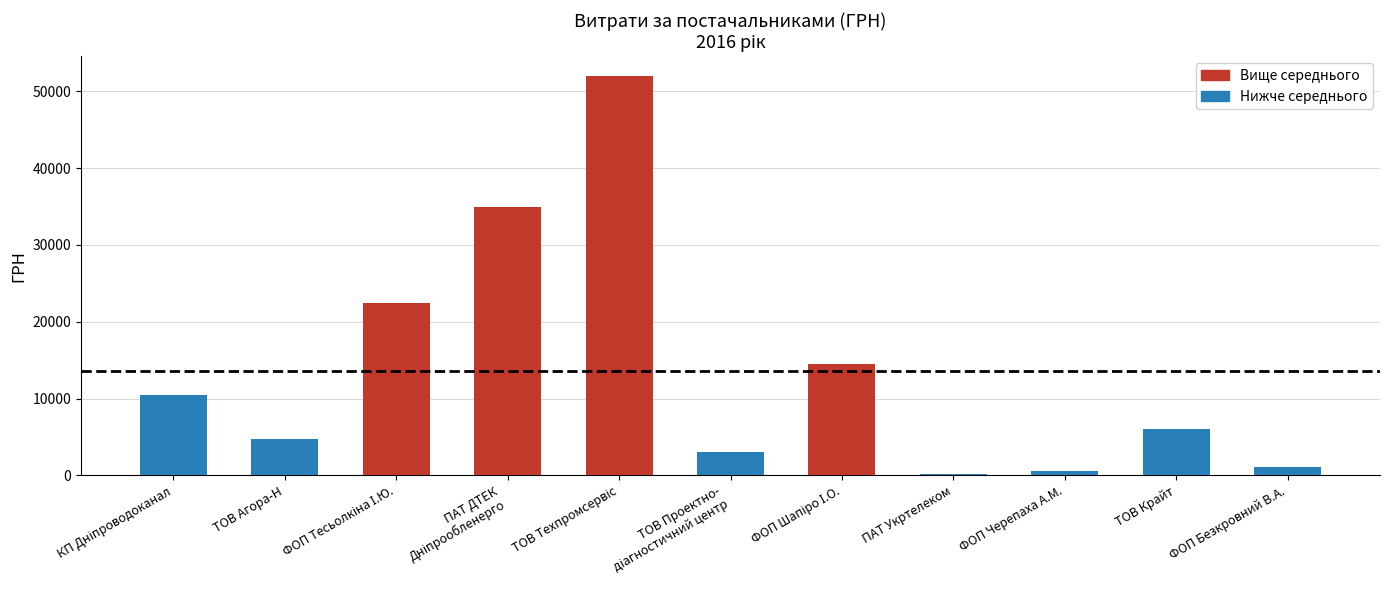

What is the average value?

13620.9